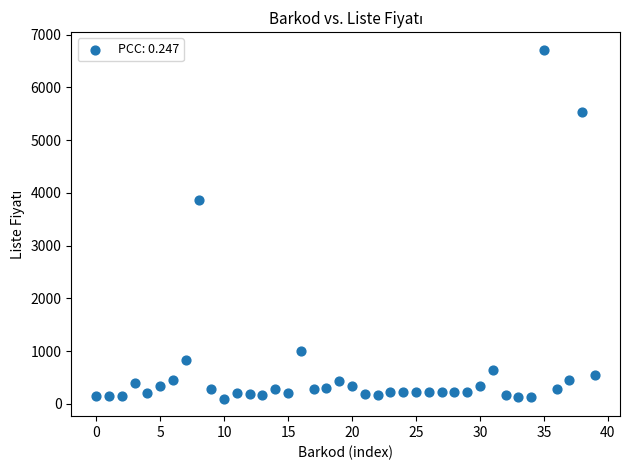

What is the range of Y values (max minus min)?

6616.5